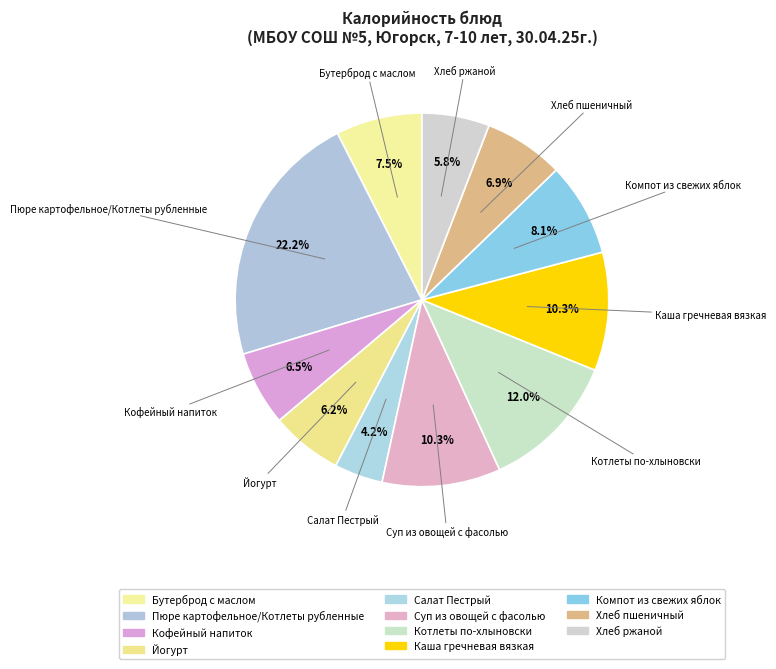

What is the largest slice in the pie chart?

Пюре картофельное/Котлеты рубленные